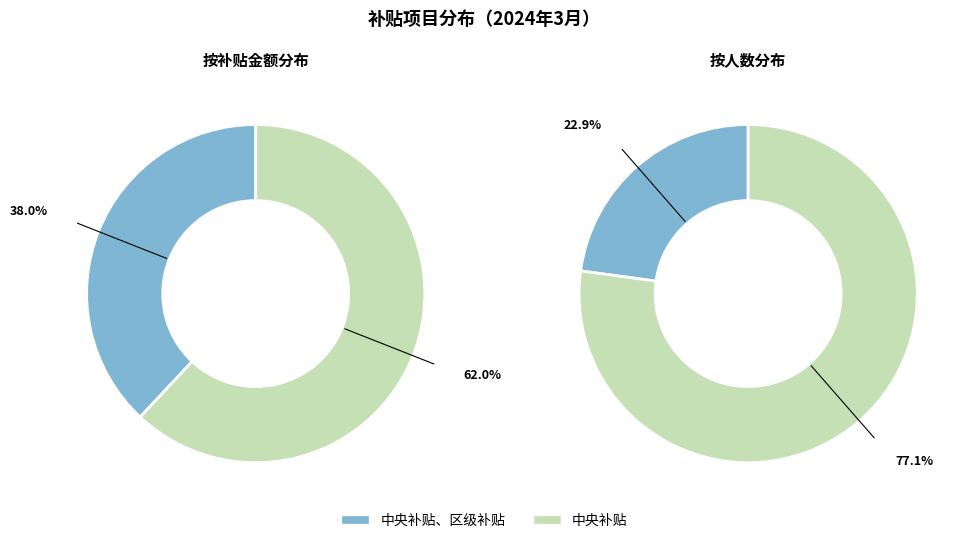

Is there any slice that represents more than half of the pie?

Yes